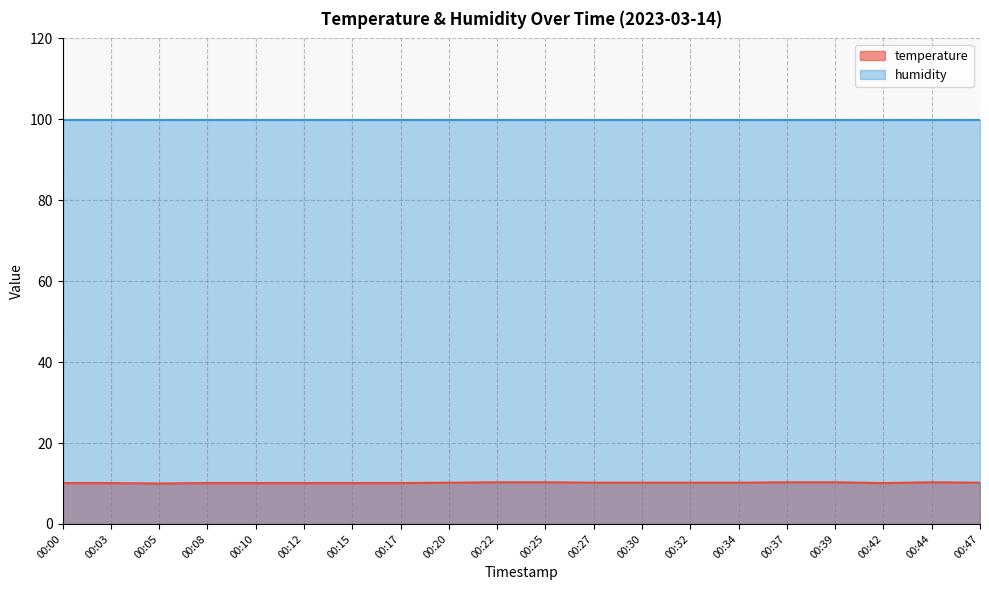

At which category does the data reach its first local valley?

00:05